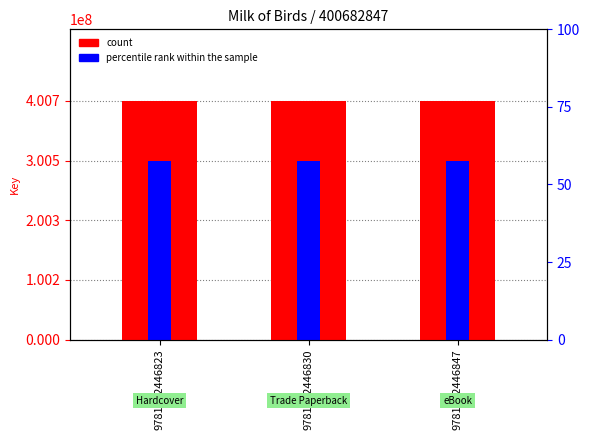

What is the value of the percentile rank within the sample bar at the 3rd from the left?

300512135.2